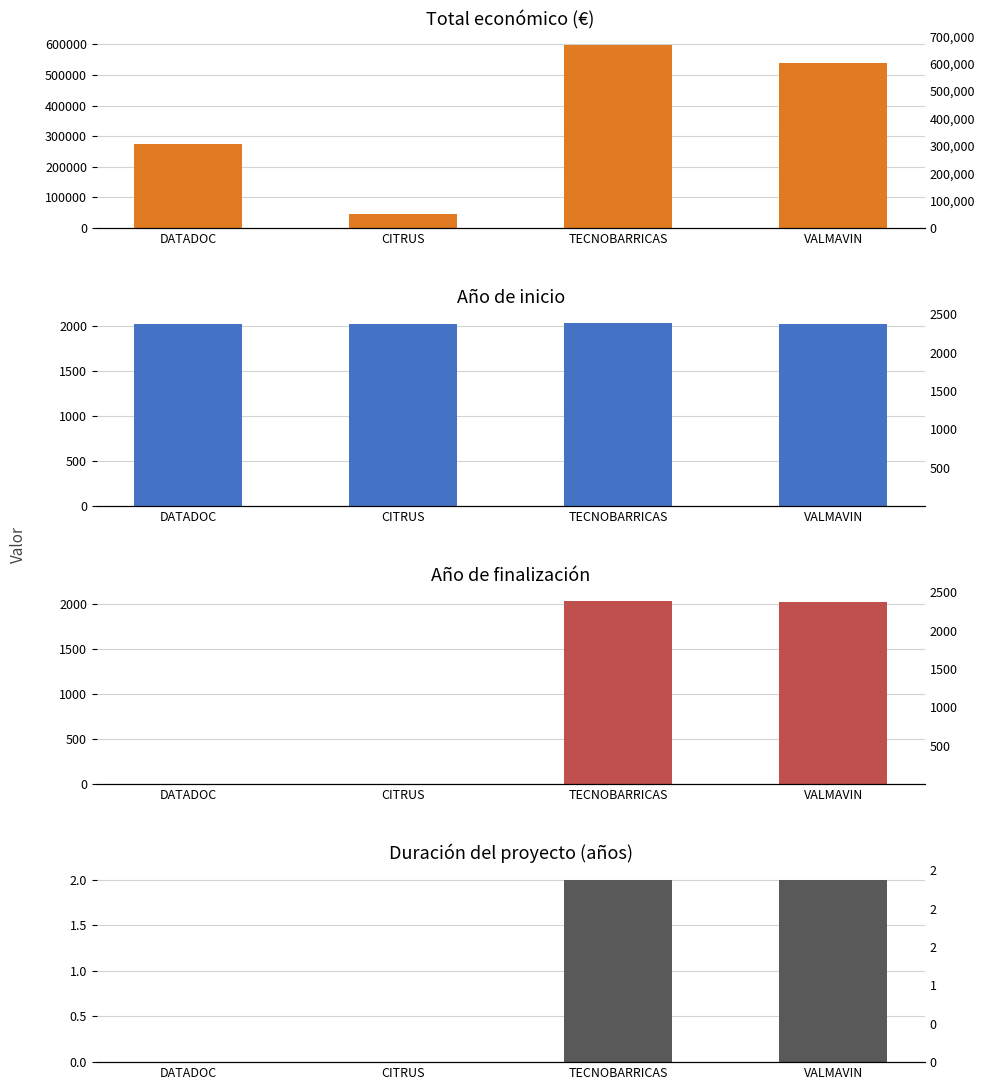

Which has a higher value, DATADOC or VALMAVIN?

VALMAVIN